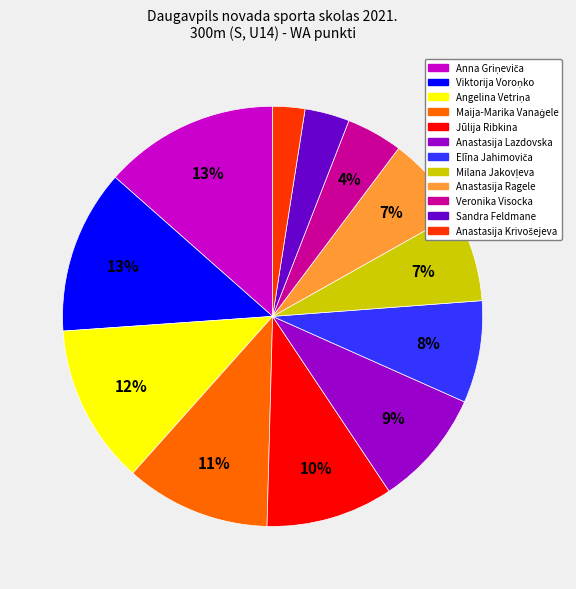

To the nearest percent, what is the difference between the largest and smallest slice percentages?

11%